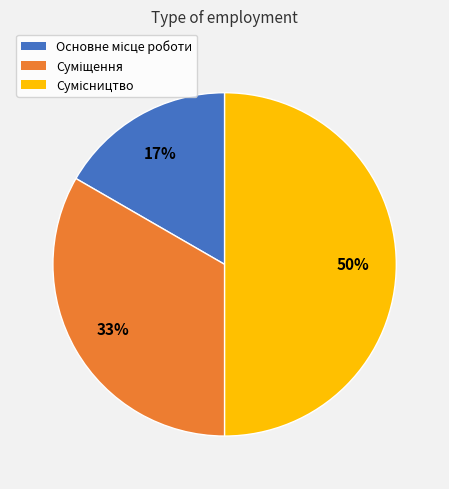

To the nearest percent, what is the difference between the largest and smallest slice percentages?

33%